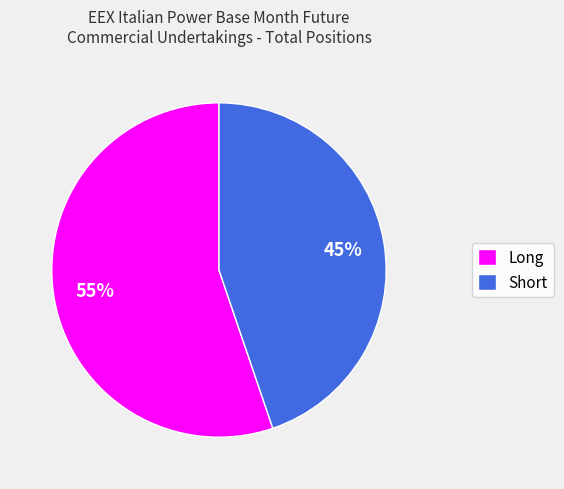

What is the ratio of the value at Short to the value at Long?

0.8